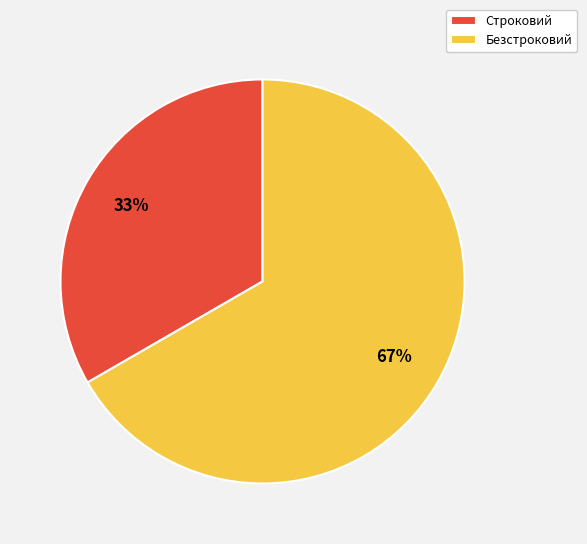

The Безстроковий slice represents 67% of the pie. True or false?

True